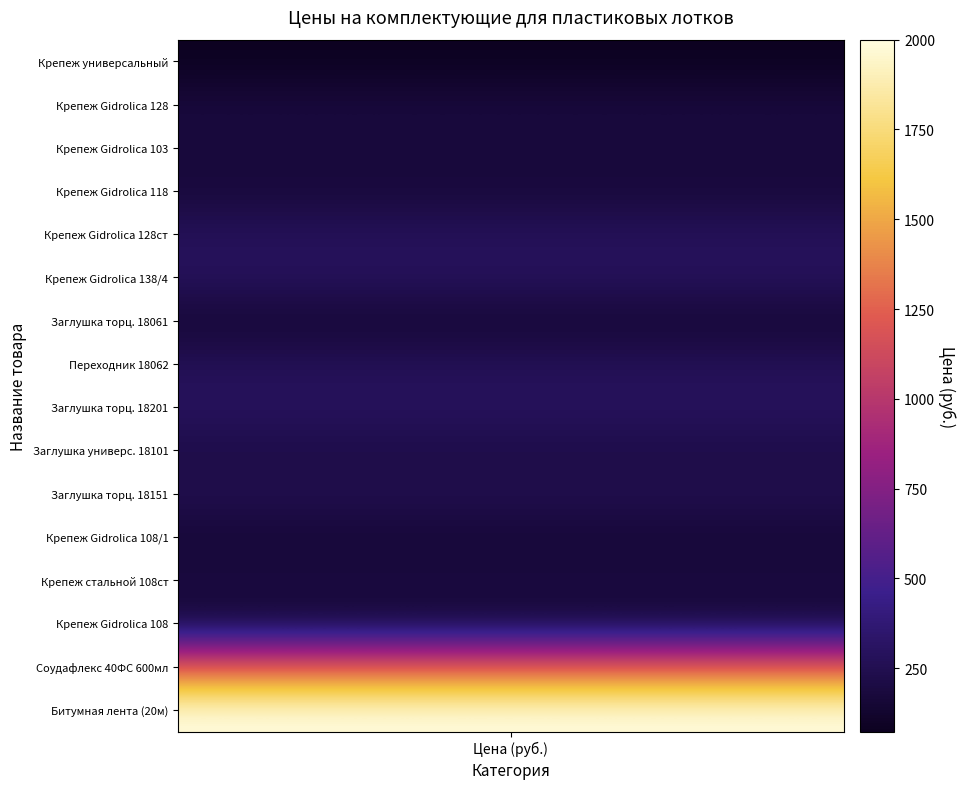

Where does the data first go above 212?

4